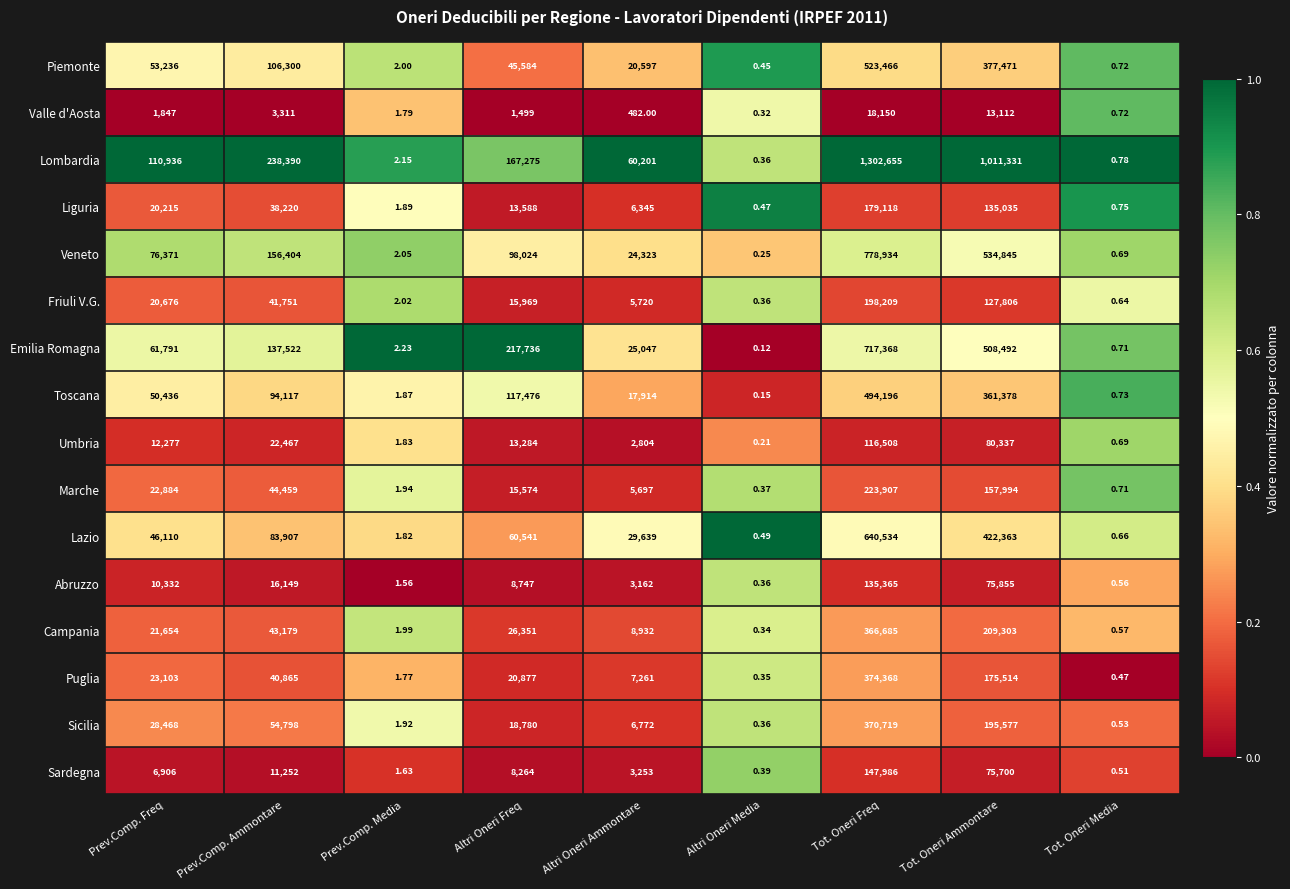

Rank the series at Prev.Comp. Freq from lowest to highest value.

Valle d'Aosta, Sardegna, Abruzzo, Umbria, Liguria, Friuli V.G., Campania, Marche, Puglia, Sicilia, Lazio, Toscana, Piemonte, Emilia Romagna, Veneto, Lombardia